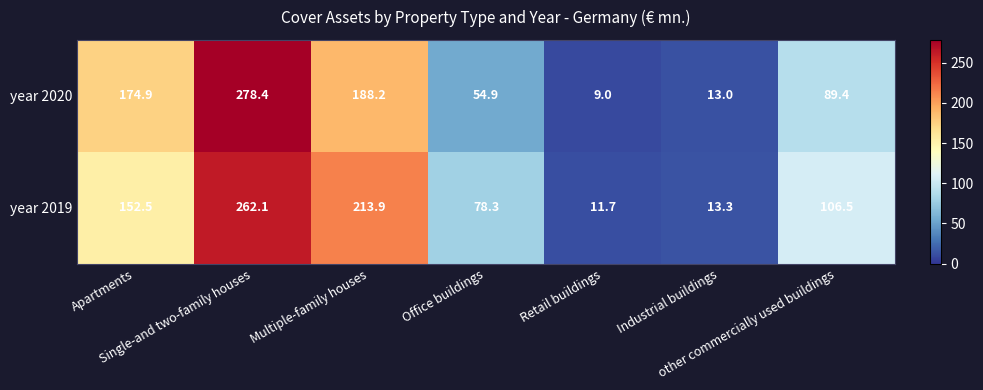

At how many categories does at least one series exceed 130?

3